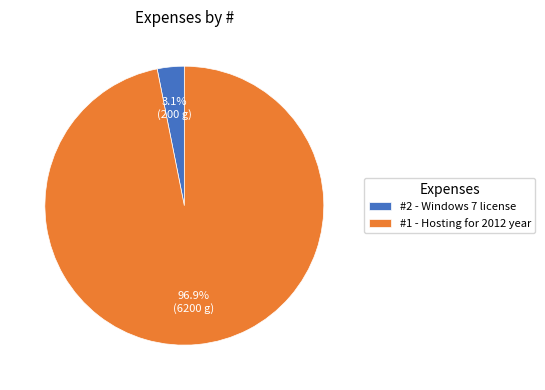

Which has a higher value, #1 - Hosting for 2012 year or #2 - Windows 7 license?

#1 - Hosting for 2012 year